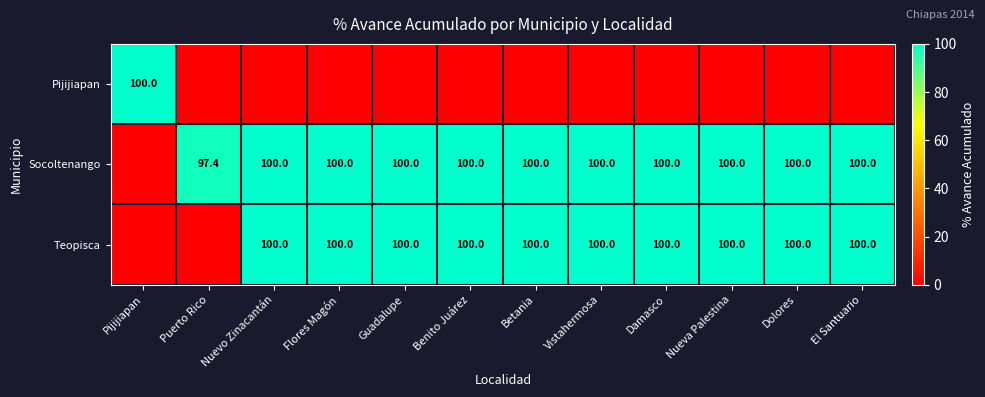

The value of Teopisca at Vistahermosa is 163.0. True or false?

False